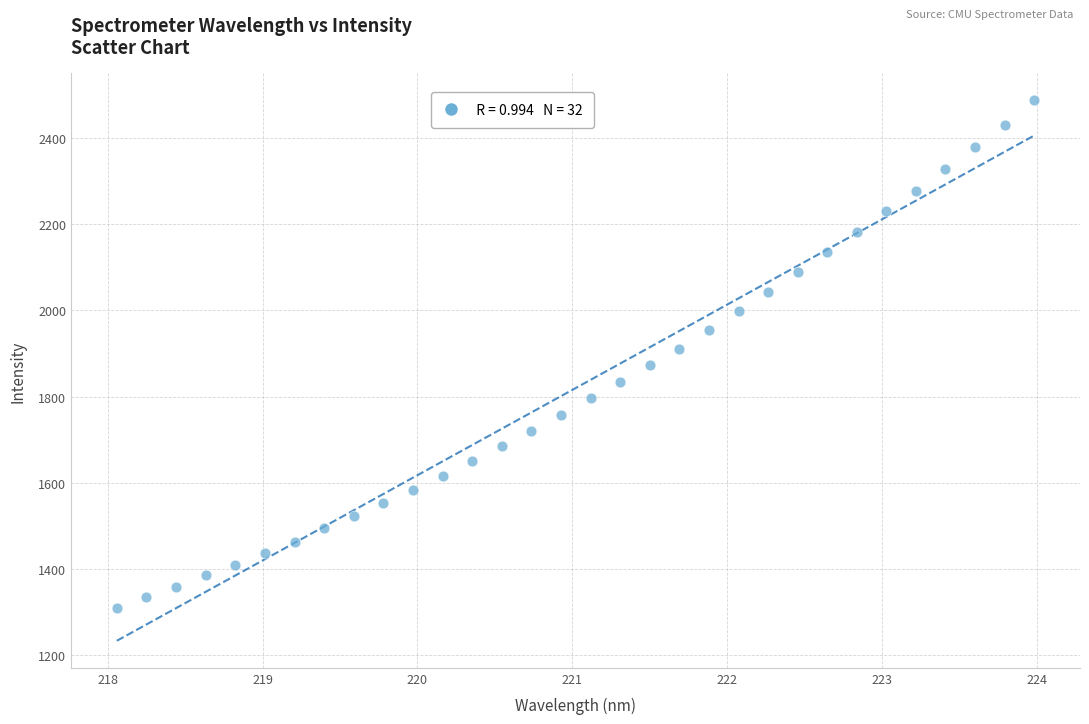

What is the range of Y values (max minus min)?

1178.7